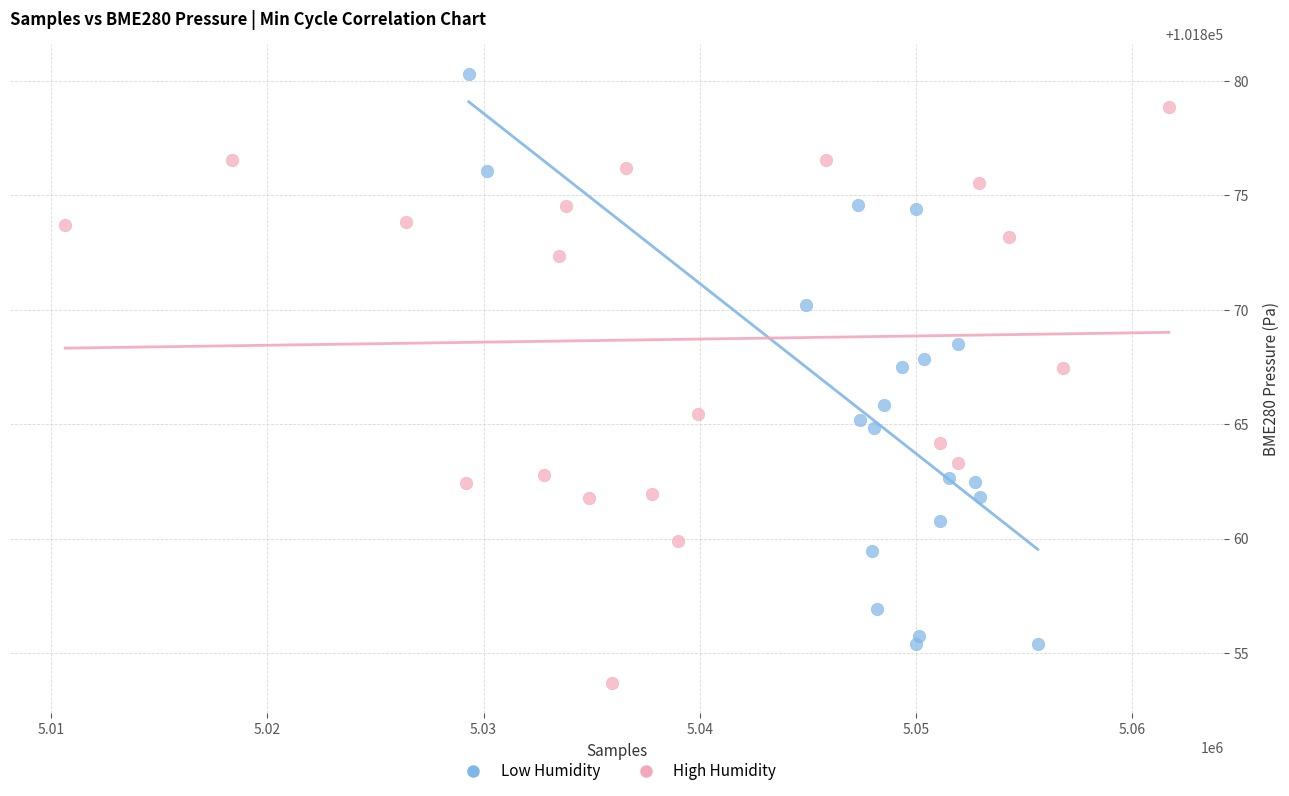

Which series contains the lowest Y value?

High Humidity